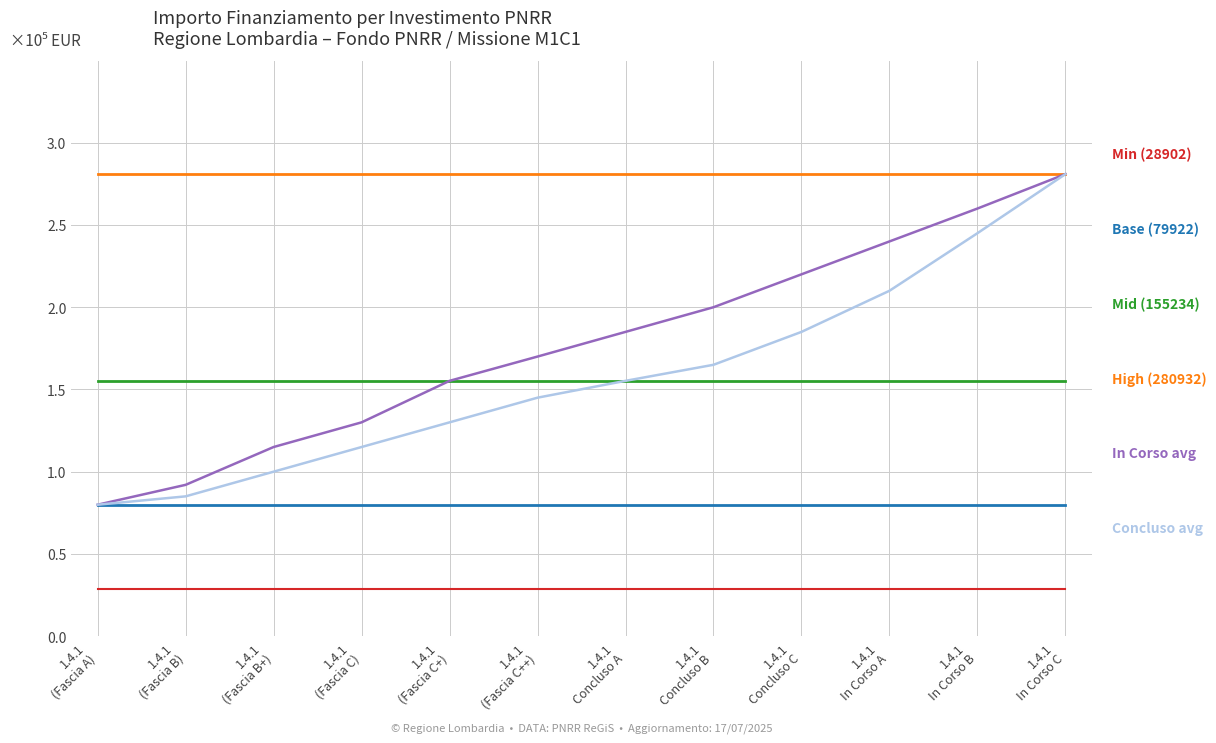

What is the minimum value shown in the chart?

0.3